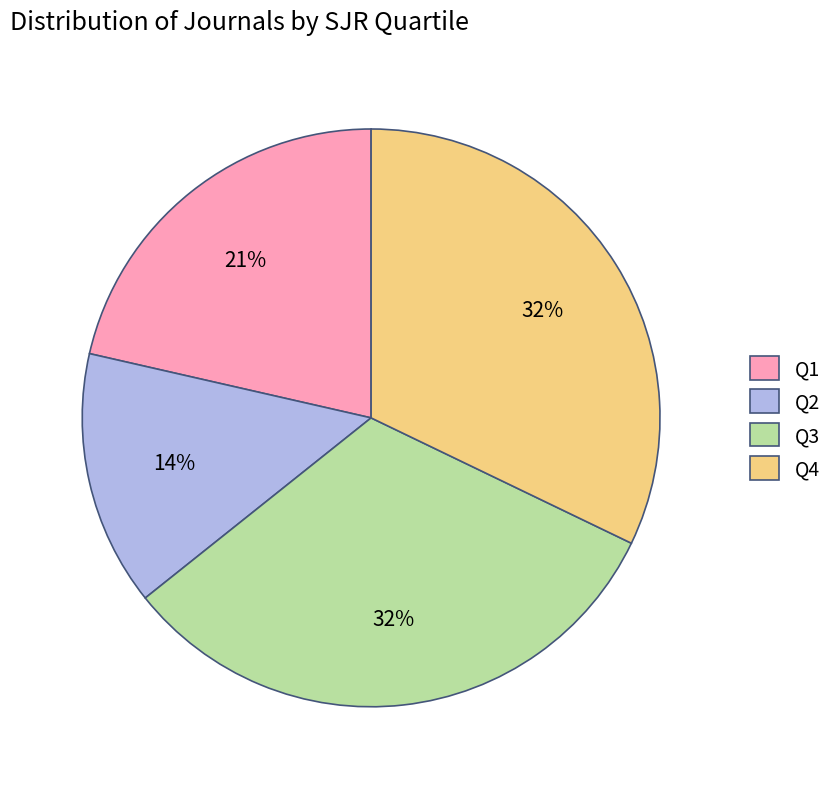

What is the smallest slice in the pie chart?

Q2